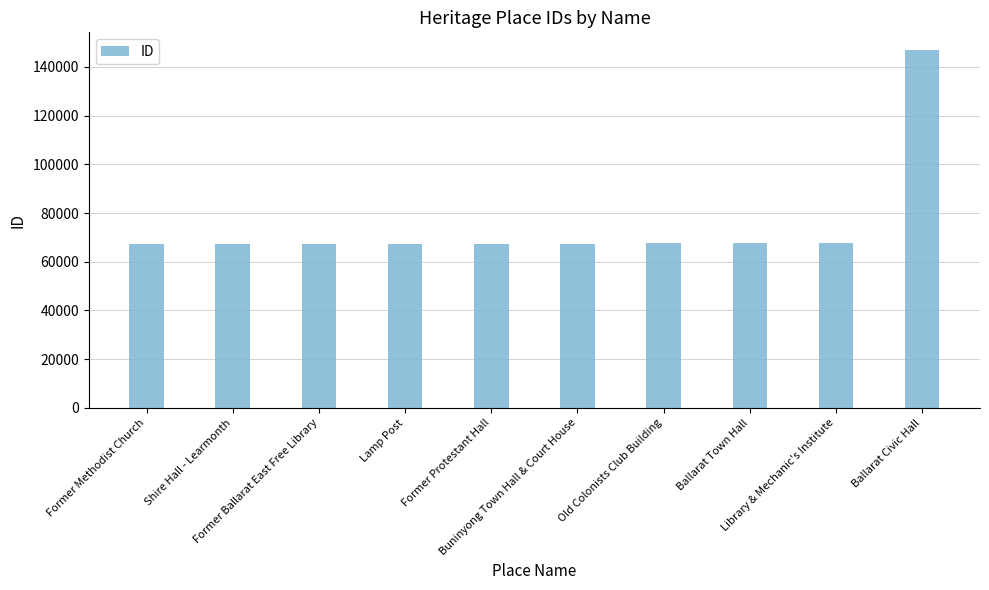

Are the bars grouped side by side (vs. stacked)?

No